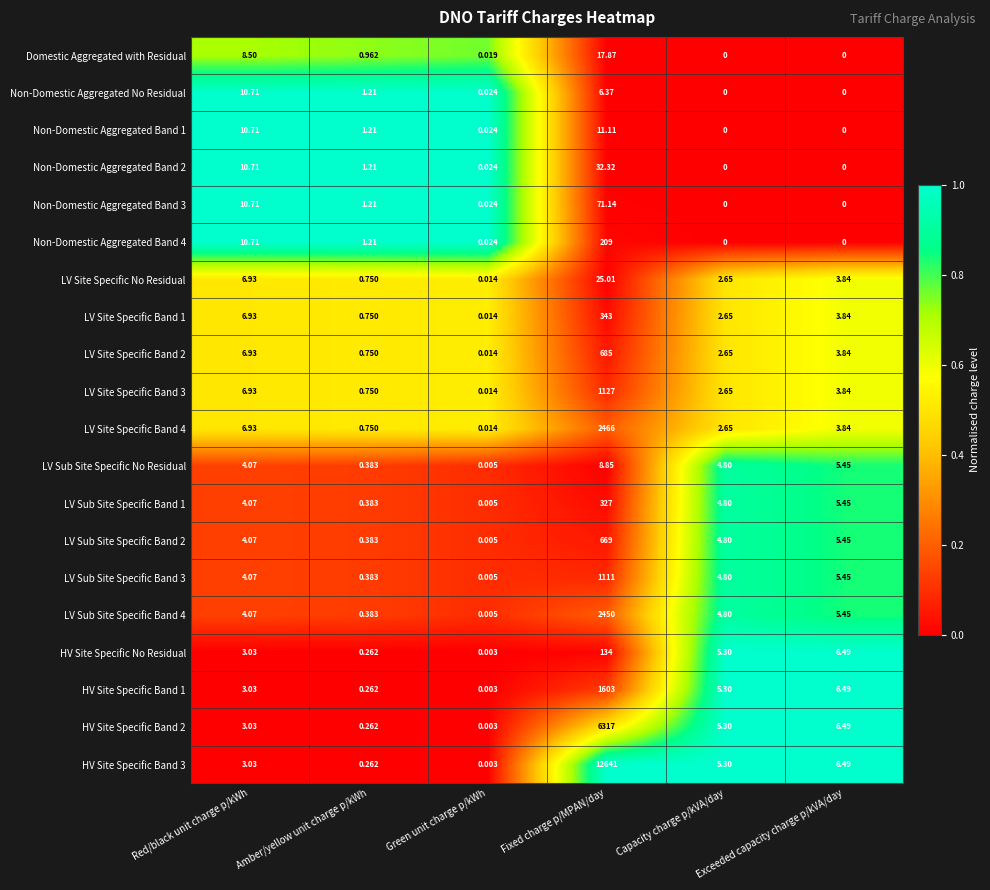

Is the value of Non-Domestic Aggregated No Residual at Exceeded capacity charge p/kVA/day greater than the value of LV Sub Site Specific Band 1 at Exceeded capacity charge p/kVA/day?

No